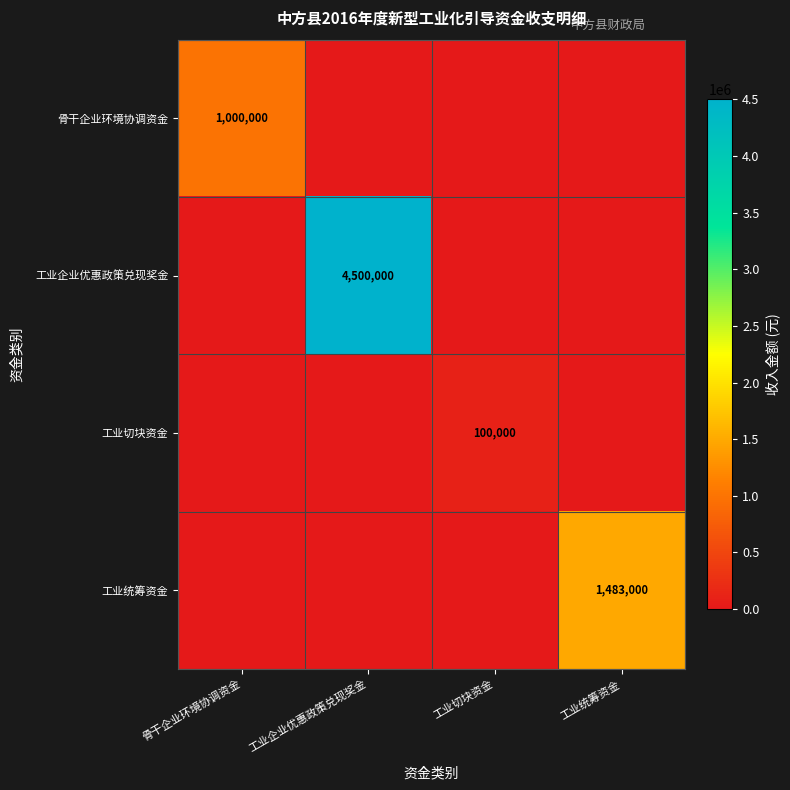

Which label corresponds to the smallest value in the chart?

工业企业优惠政策兑现奖金